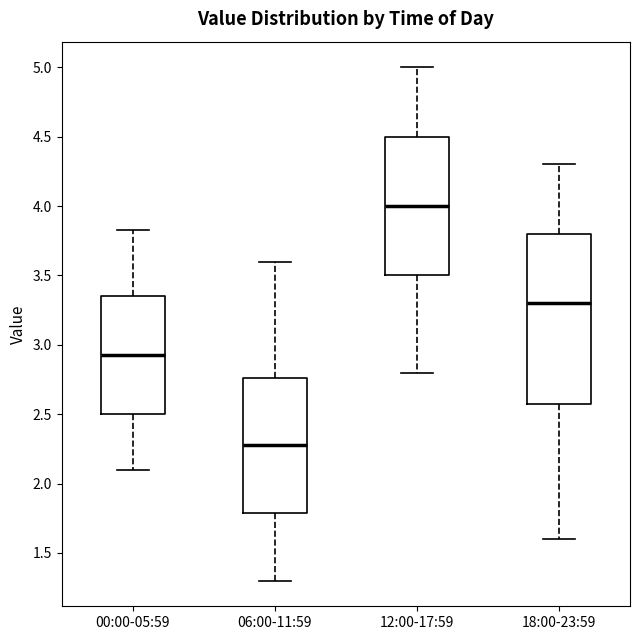

Reading left to right, read every box against the y-axis: the position of its median line, the range the box covers, and the ends of its whiskers. The values are not printed on the chart, so give them approximately, as read against the axis.

00:00-05:59: median 2.95, box 2.50 to 3.35, whiskers 2.10 to 3.85
06:00-11:59: median 2.30, box 1.80 to 2.75, whiskers 1.30 to 3.60
12:00-17:59: median 4.00, box 3.50 to 4.50, whiskers 2.80 to 5.00
18:00-23:59: median 3.30, box 2.60 to 3.80, whiskers 1.60 to 4.30